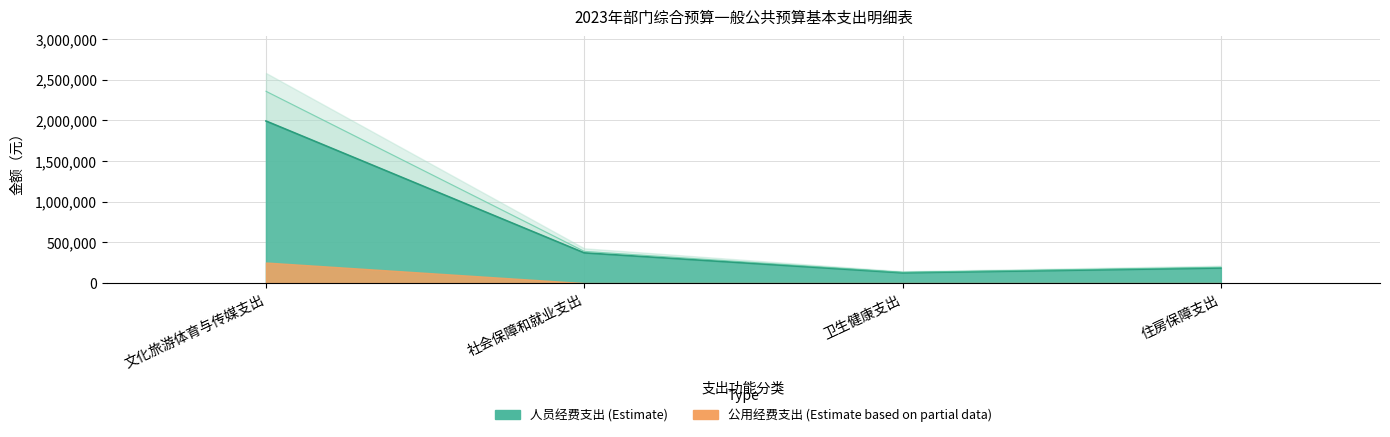

At which category does 人员经费支出 reach its first local valley?

卫生健康支出